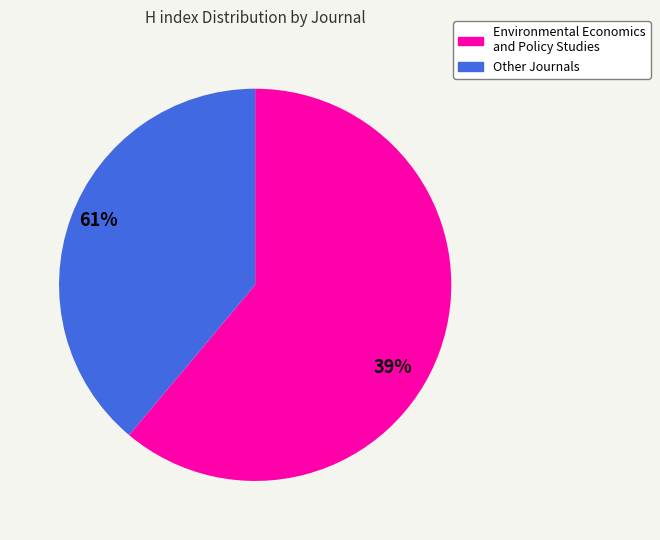

Is there any slice that represents more than half of the pie?

Yes